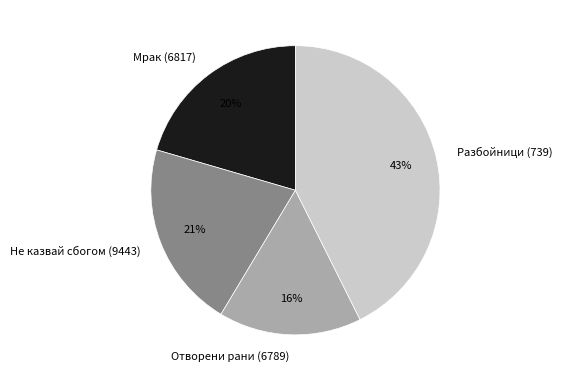

Do Не казвай сбогом (9443) and Разбойници (739) together represent more than half of the pie?

Yes